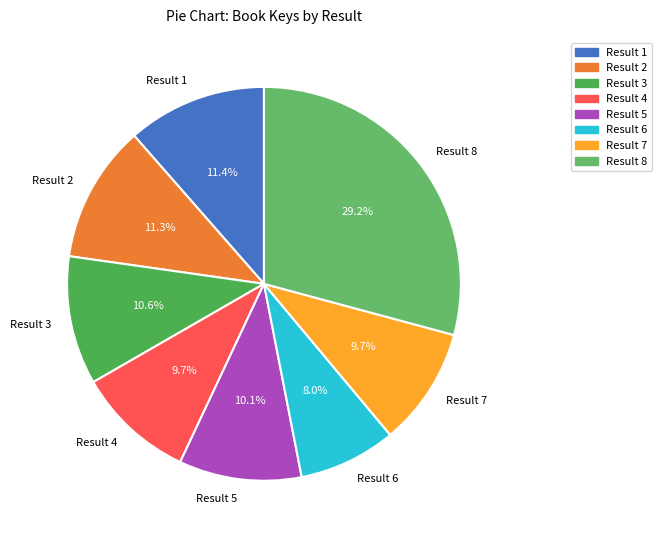

Approximately how many times larger is the value at Result 4 compared to Result 7?

1.0